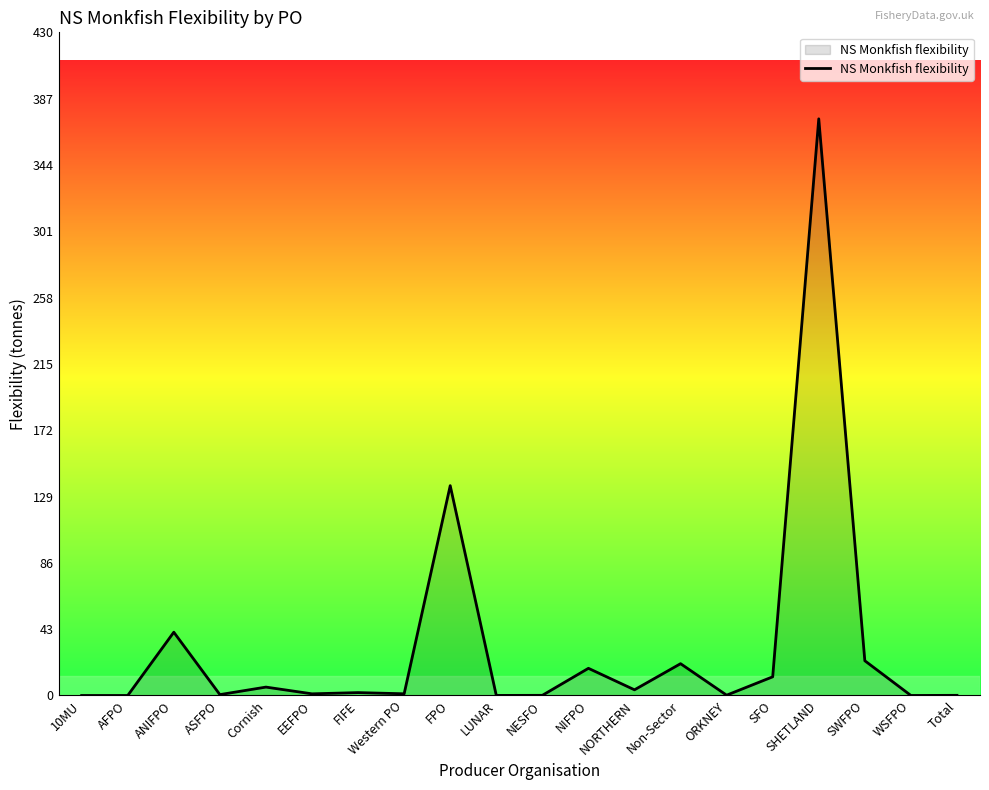

At which category does the chart reach its peak across all series?

SHETLAND